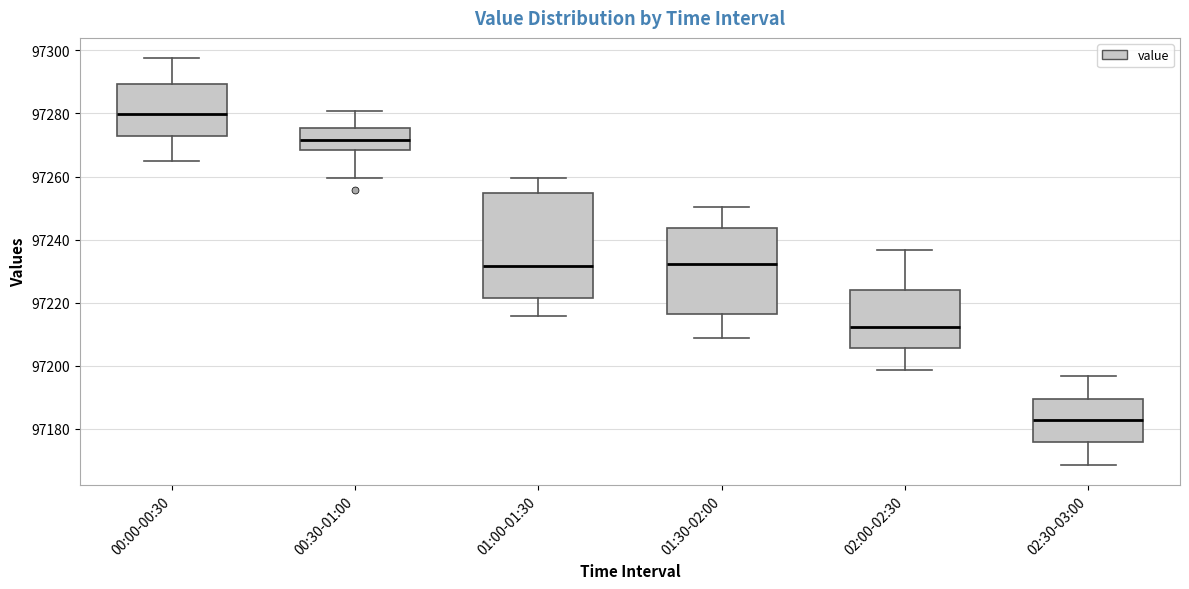

Comparing the boxes themselves (not the whiskers), which one is the tallest?

01:00-01:30